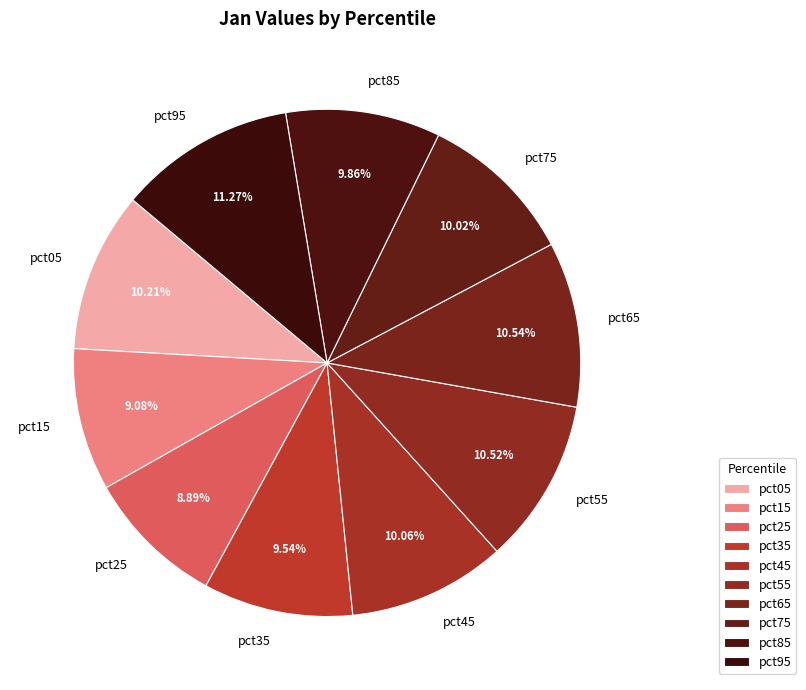

To the nearest percent, what portion does pct05 represent?

10%